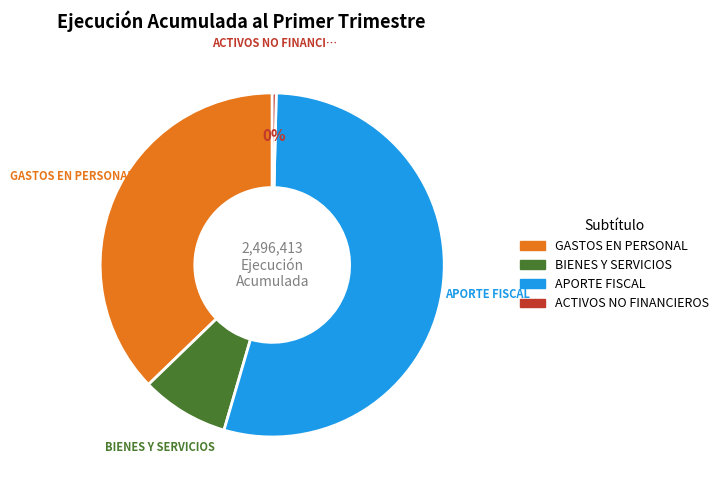

Is there a majority slice in this chart?

Yes